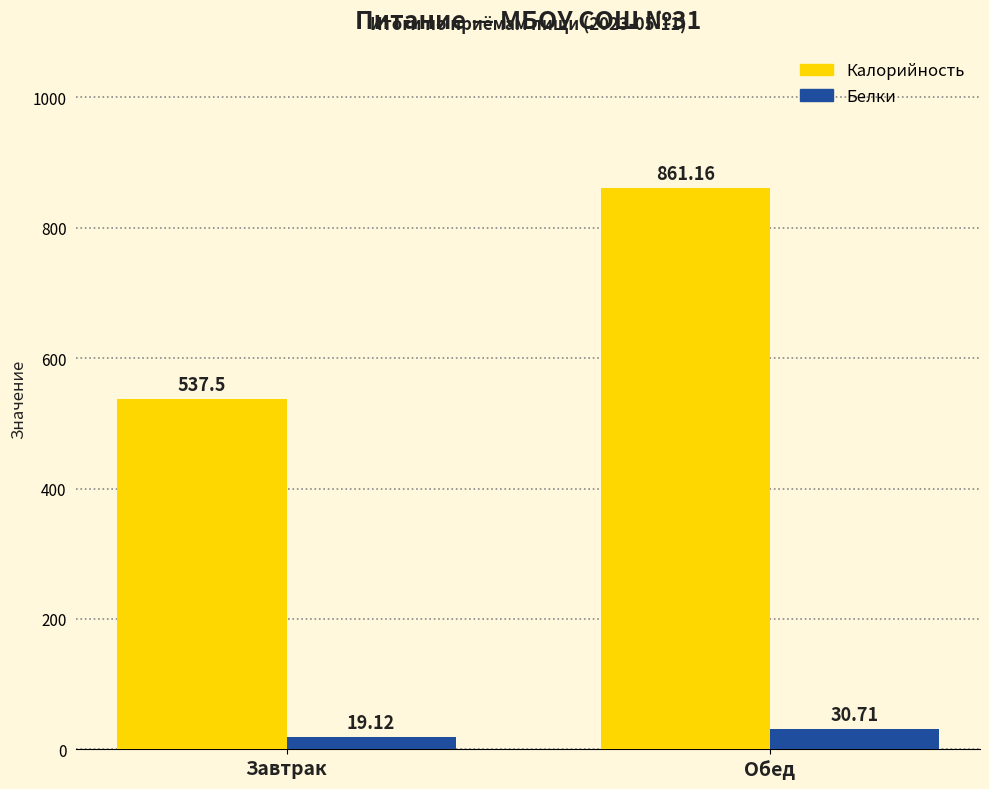

Where does the Белки series first go above 30?

Обед